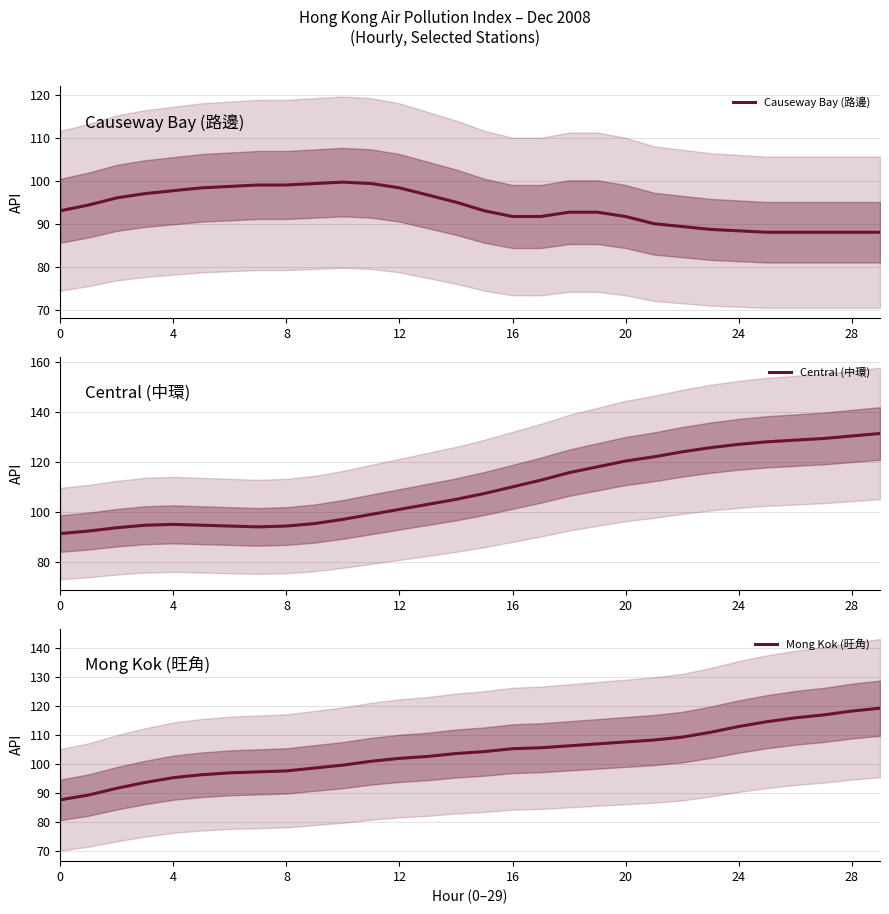

True or false: Mong Kok (旺角) has more than 2 interior local peaks.

False